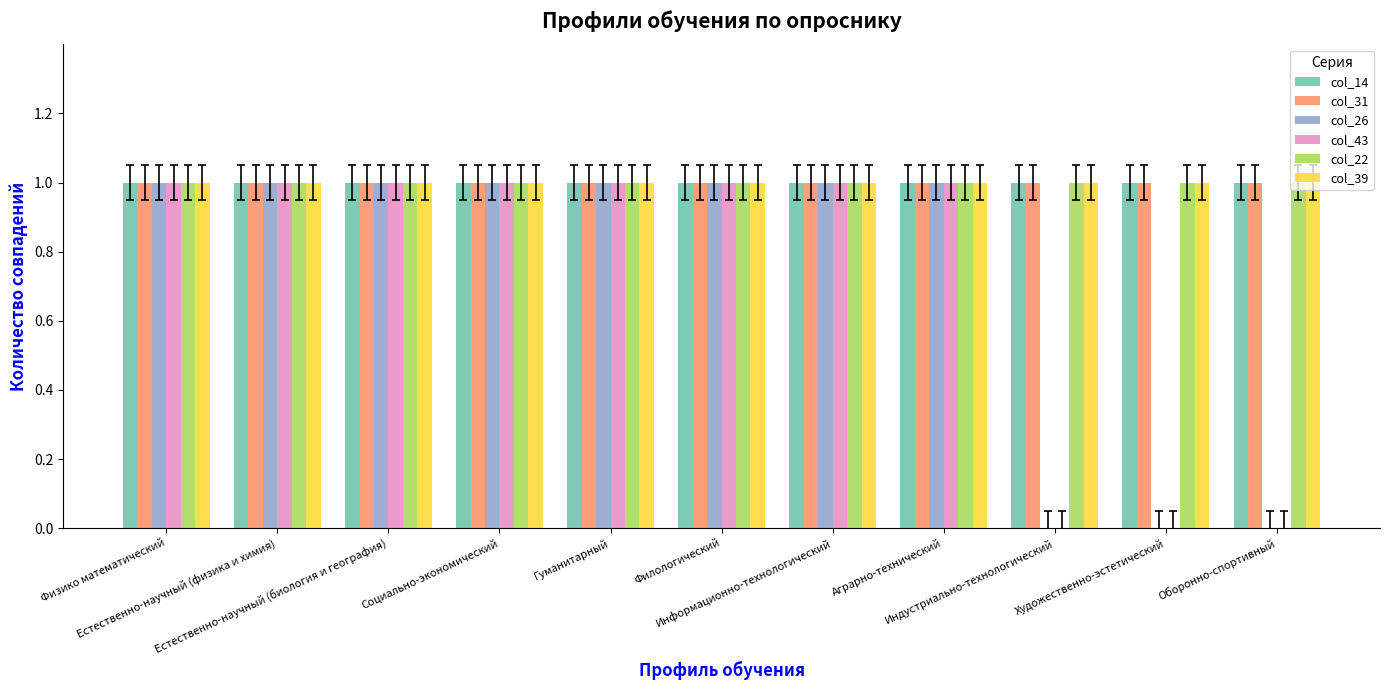

What are all the series names shown in the legend?

col_14, col_31, col_26, col_43, col_22, col_39